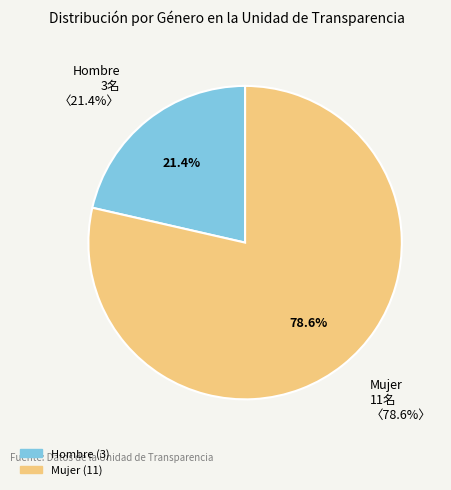

Rank the categories by value from highest to lowest.

Mujer, Hombre